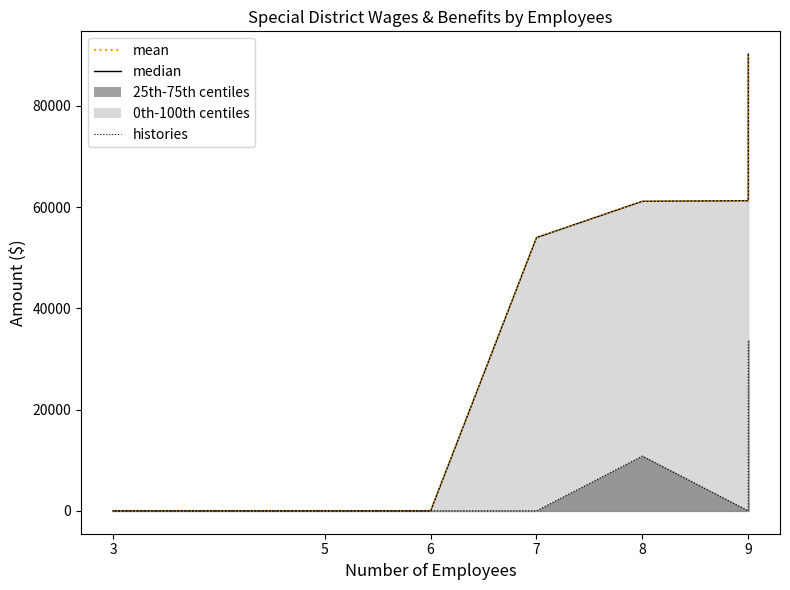

The value of Total Retirement & Health Contribution at 3 is 0. True or false?

True